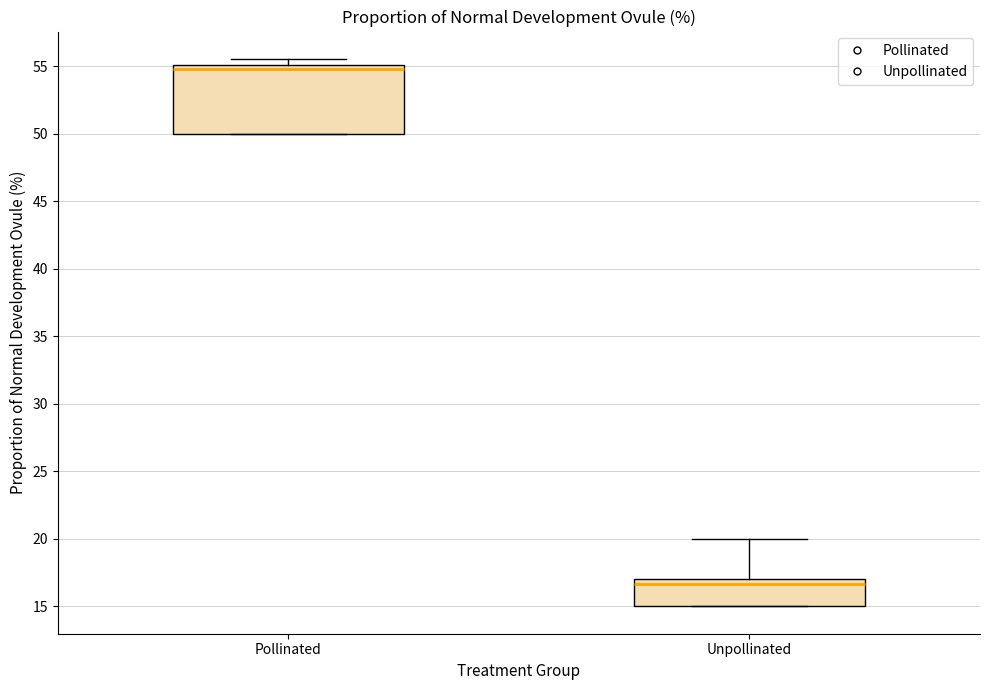

Where is the lower edge of the box for Pollinated on the y-axis? The values are not printed on the chart, so give them approximately, as read against the axis.

50.0